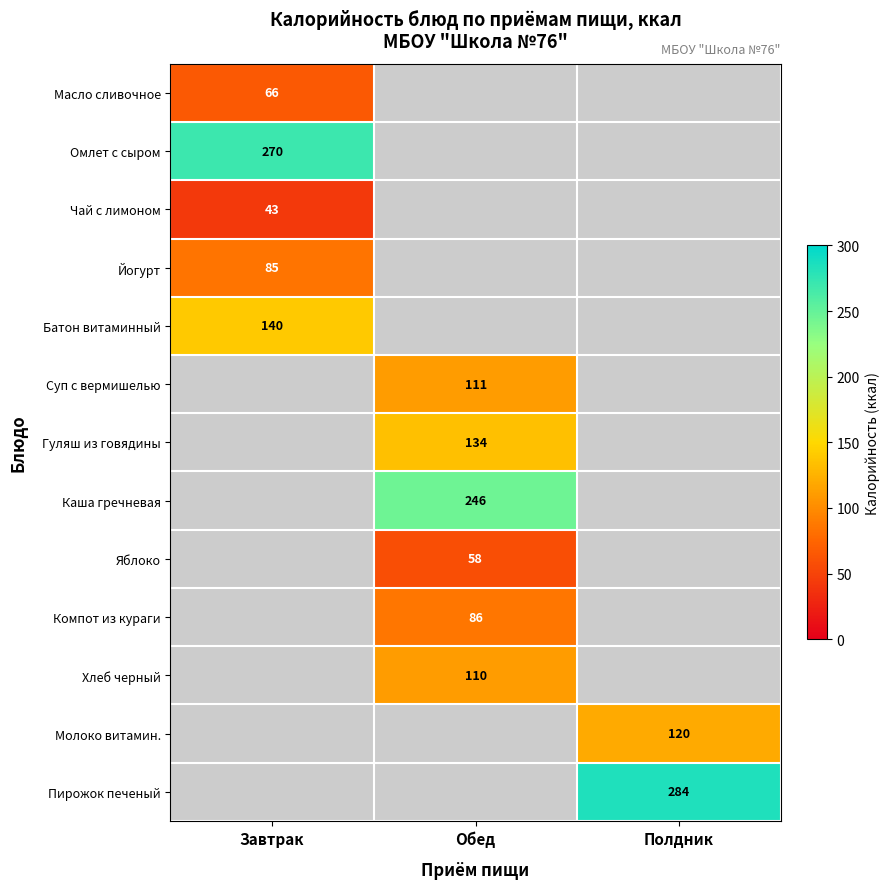

The Хлеб черный series shows 110 at Обед. True or false?

True